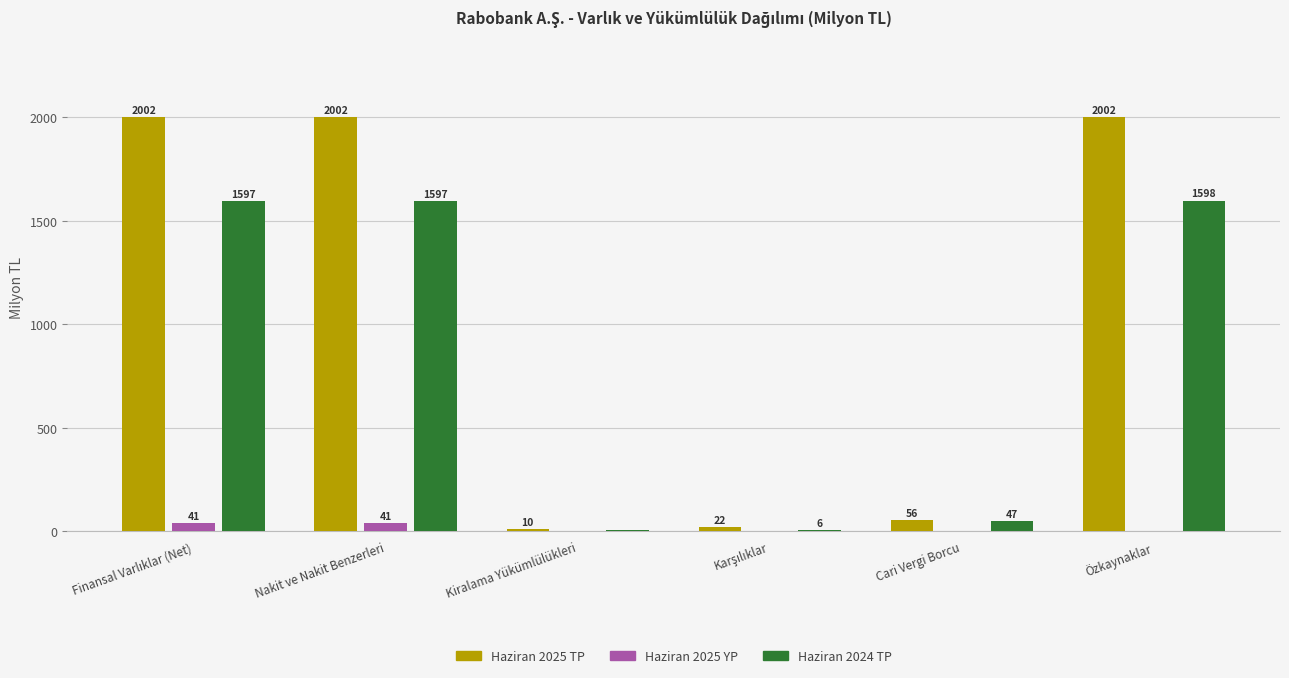

How many categories are shown in the chart?

6